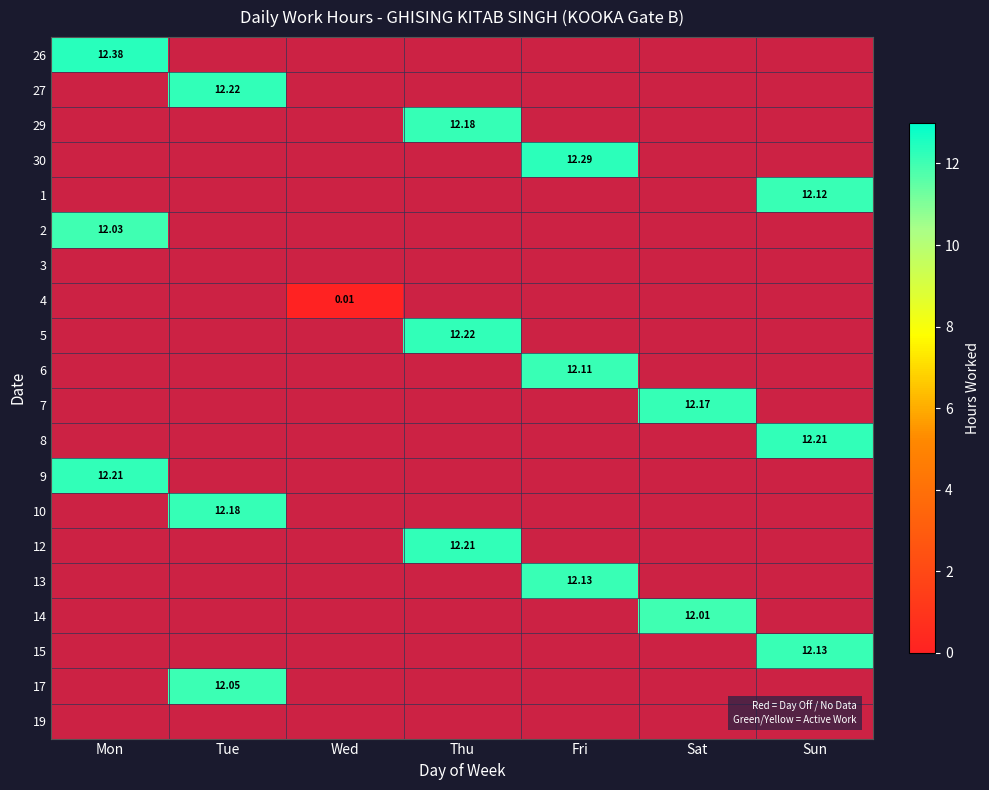

At how many categories does at least one series exceed 10?

6